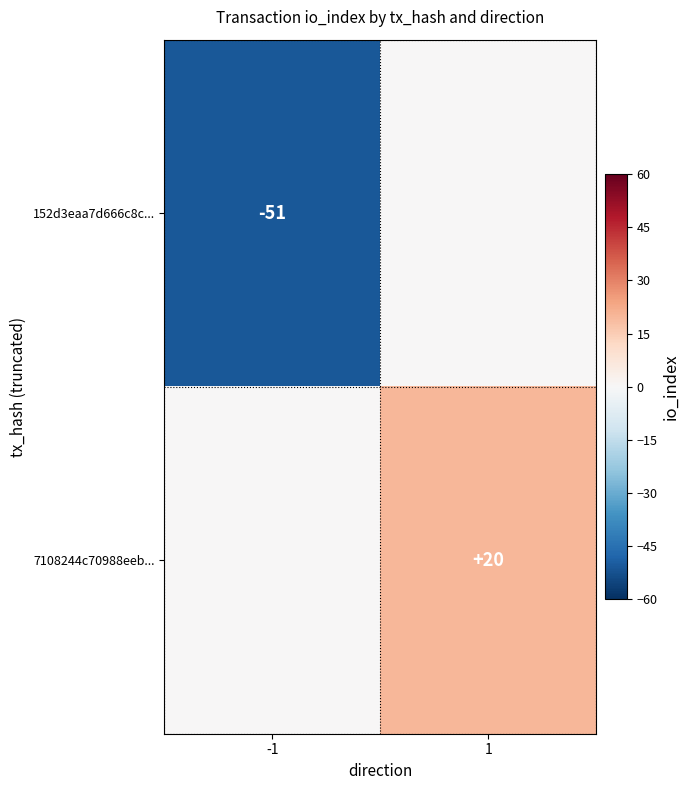

Is the value of 7108244c70988eeb... at 1 greater than the value of 152d3eaa7d666c8c... at -1?

Yes